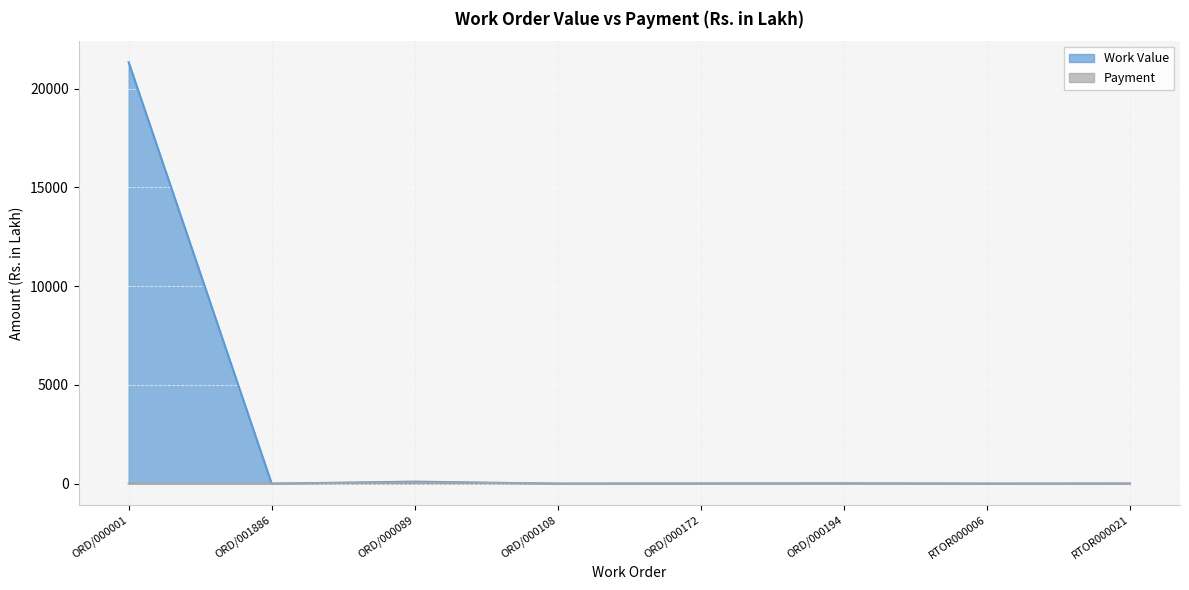

What is the value of the Payment point at the 4th from the left?

1.0